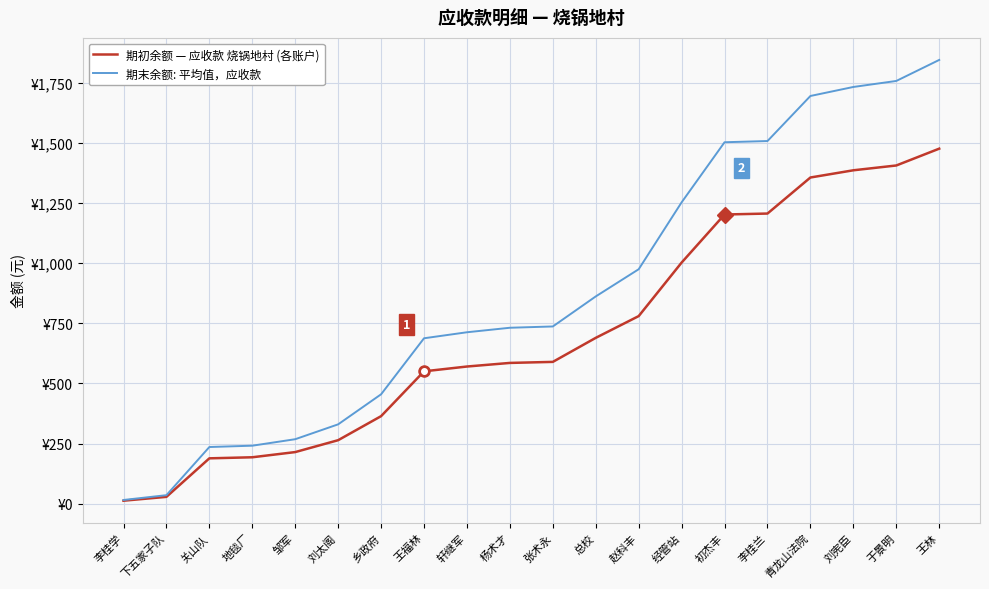

True or false: 期初余额 — 应收款 烧锅地村 (各账户) and 期末余额: 平均值，应收款 cross at least once.

False